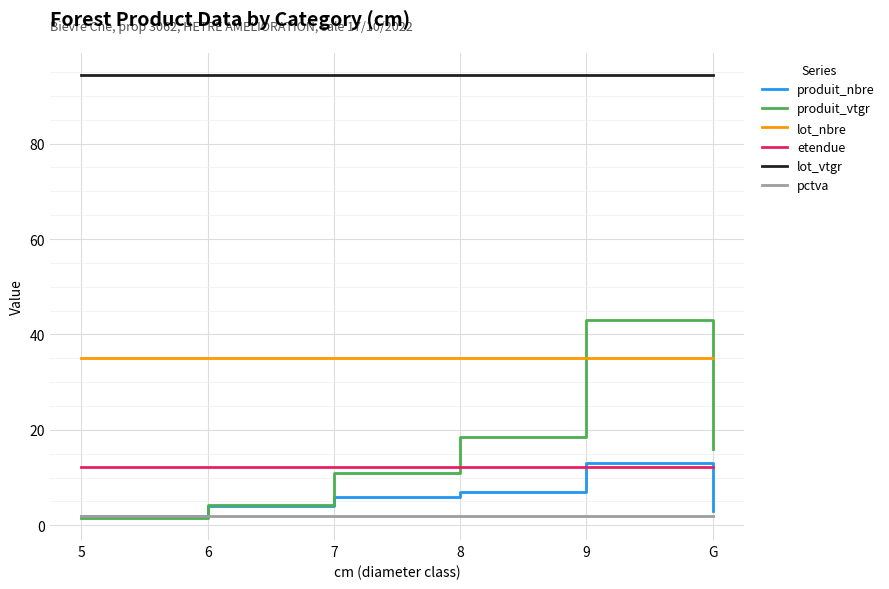

Reading right to left, extract all data points from this chart.

produit_nbre: 3.0	13.0	7.0	6.0	4.0	2.0
produit_vtgr: 16.0	43.0	18.5	11.0	4.3	1.6
lot_nbre: 35.0	35.0	35.0	35.0	35.0	35.0
etendue: 12.2	12.2	12.2	12.2	12.2	12.2
lot_vtgr: 94.4	94.4	94.4	94.4	94.4	94.4
pctva: 2.0	2.0	2.0	2.0	2.0	2.0